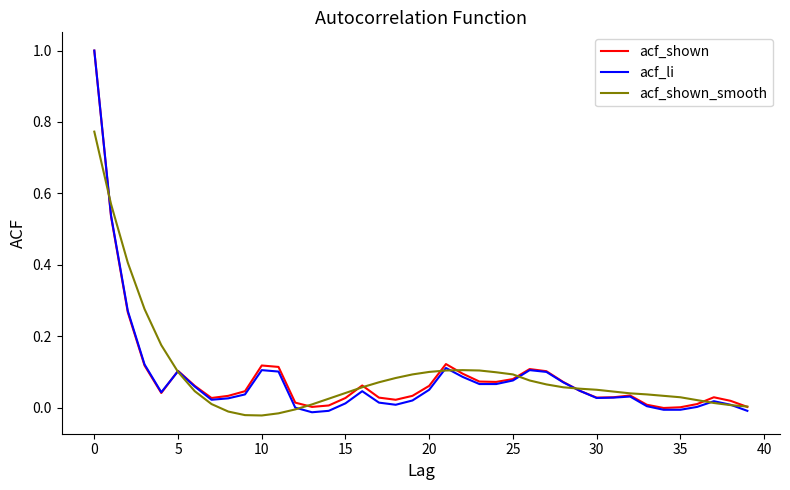

Which series has the largest range (max minus min)?

acf_li